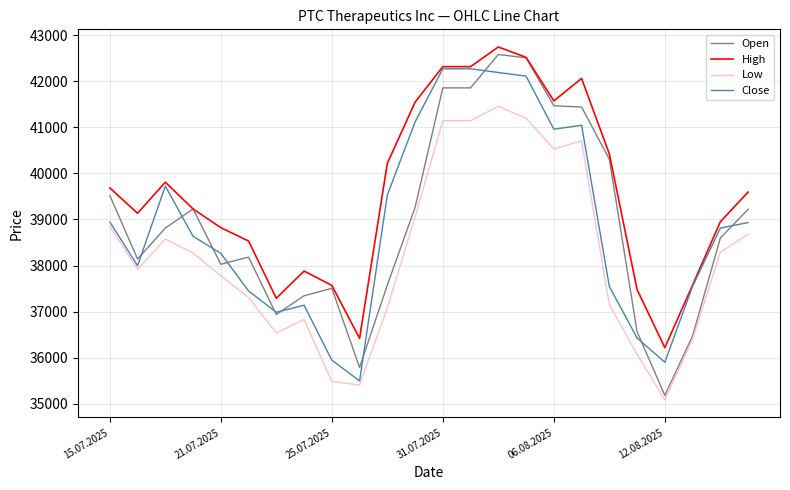

Which series has the largest range (max minus min)?

Open